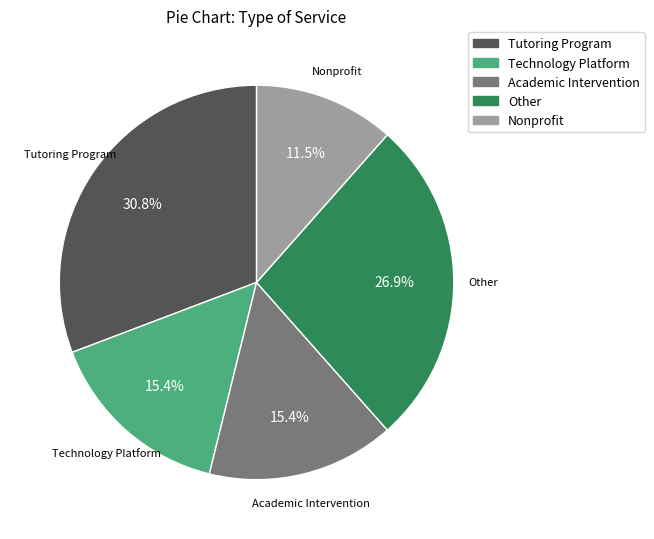

Approximately how many times larger is the value at Other compared to Tutoring Program?

0.9